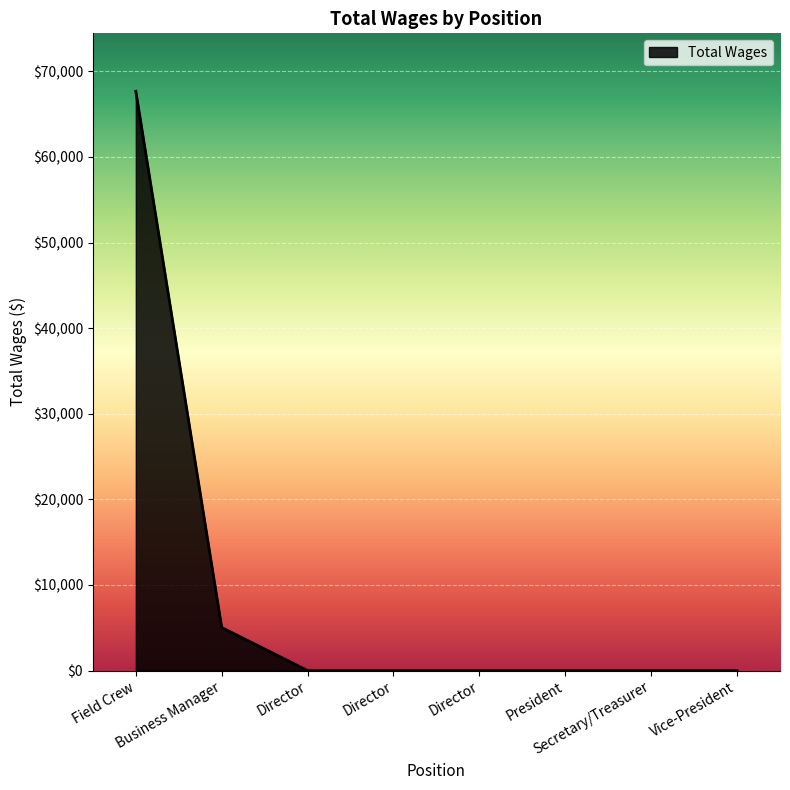

Does the chart display data point markers on the line(s)?

No